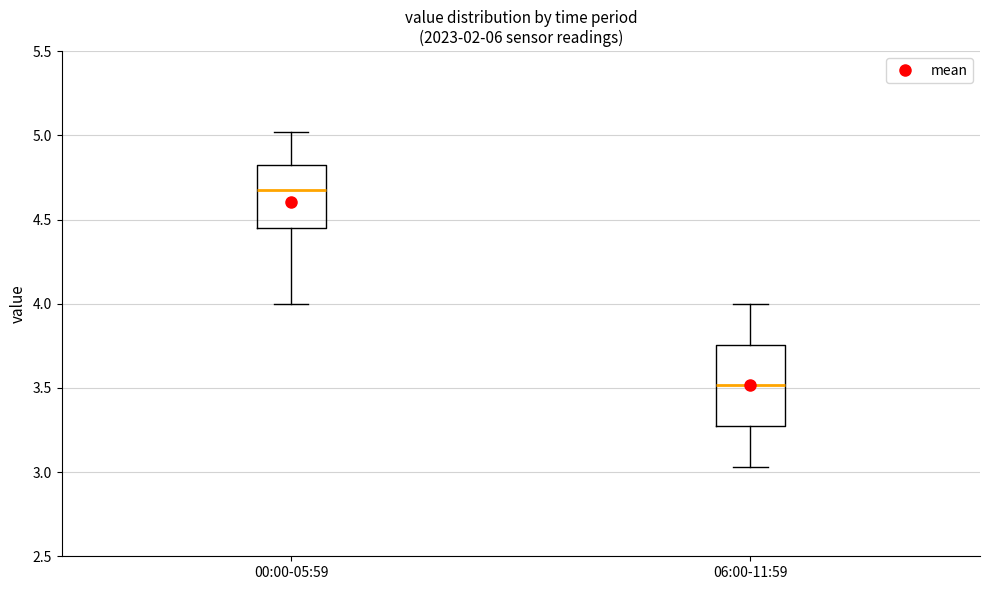

Reading left to right, transcribe this box plot: for each box, give where its median line is, the range the box spans, and where its two whiskers end, as read against the y-axis. The values are not printed on the chart, so give them approximately, as read against the axis.

00:00-05:59: median 4.70, box 4.45 to 4.80, whiskers 4.00 to 5.00
06:00-11:59: median 3.50, box 3.25 to 3.75, whiskers 3.05 to 4.00